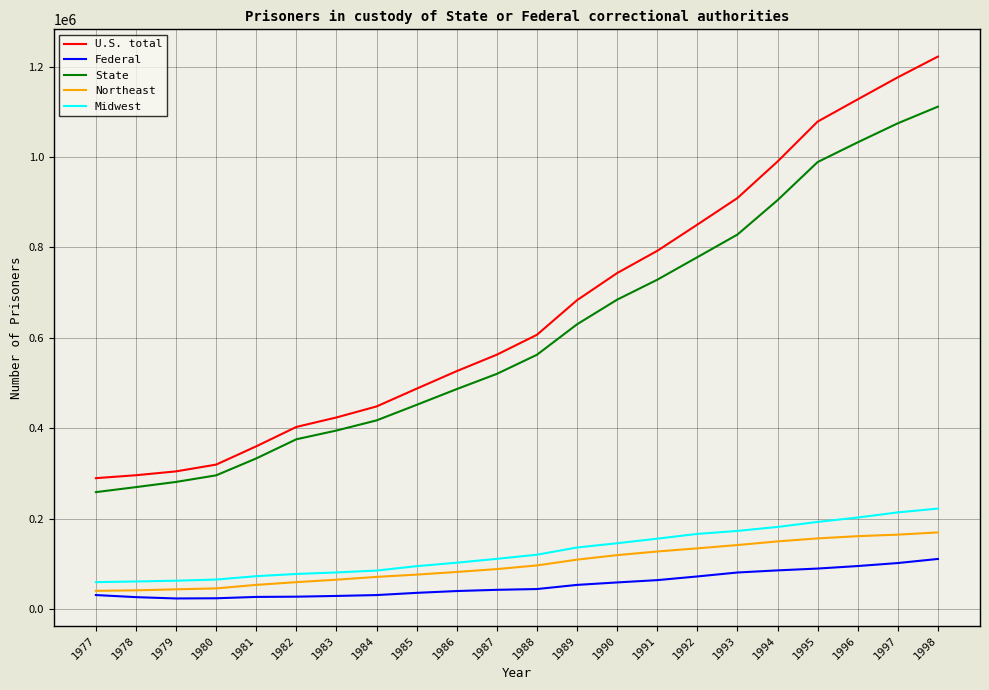

True or false: Midwest and Northeast cross at least once.

False